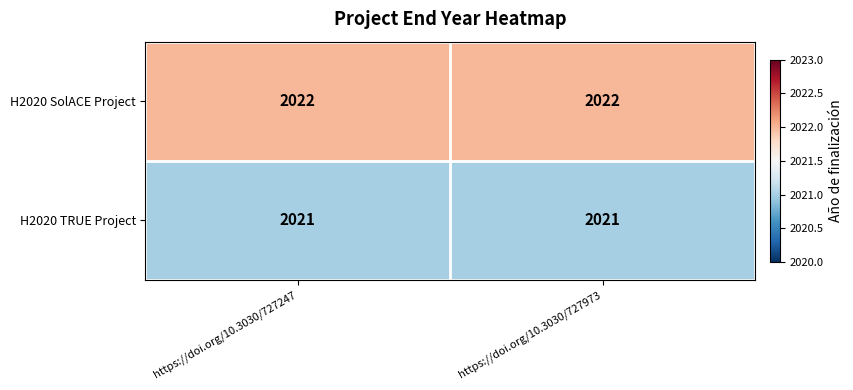

What is the sum of all H2020 TRUE Project values?

4042